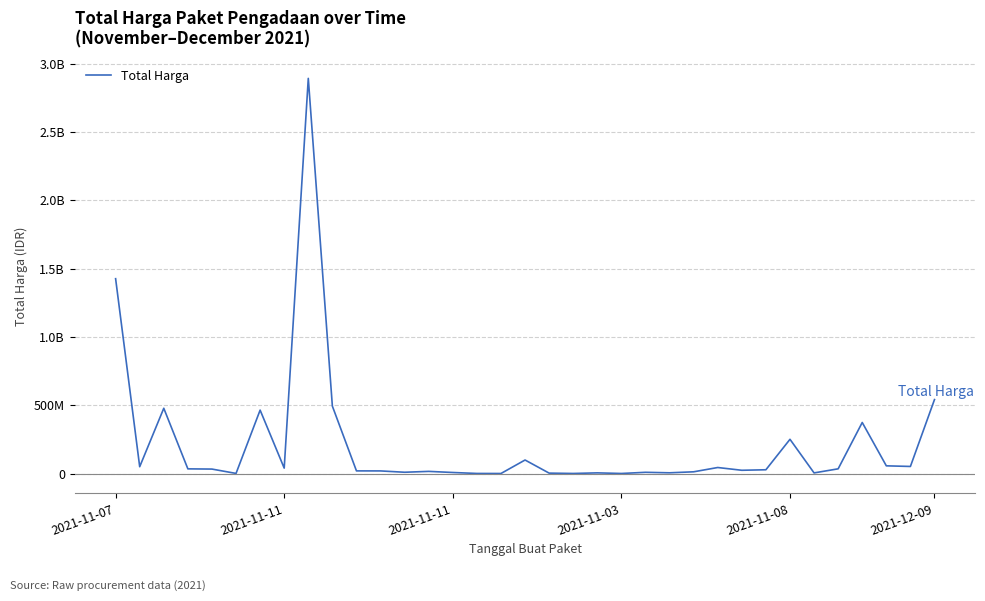

Is this an area chart (filled region under the line)?

No